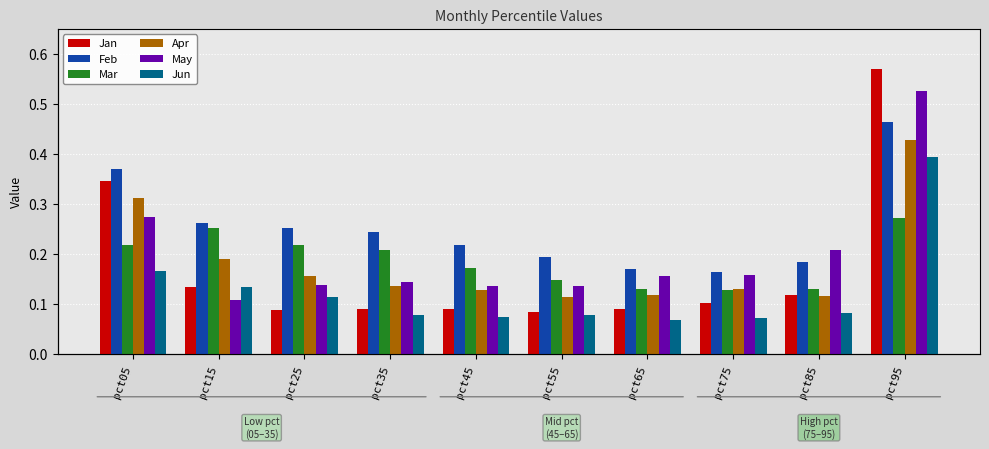

Which category has the highest value in the May series?

pct95